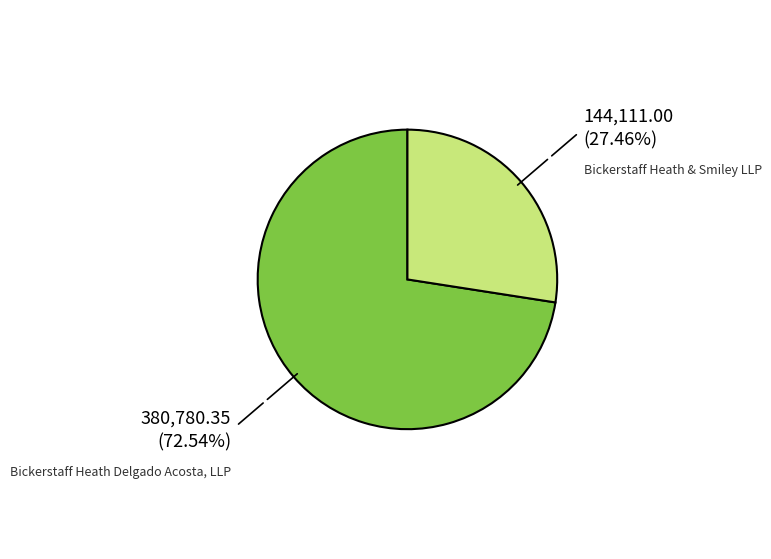

Is the sum of Bickerstaff Heath Delgado Acosta, LLP and Bickerstaff Heath & Smiley LLP greater than half?

Yes